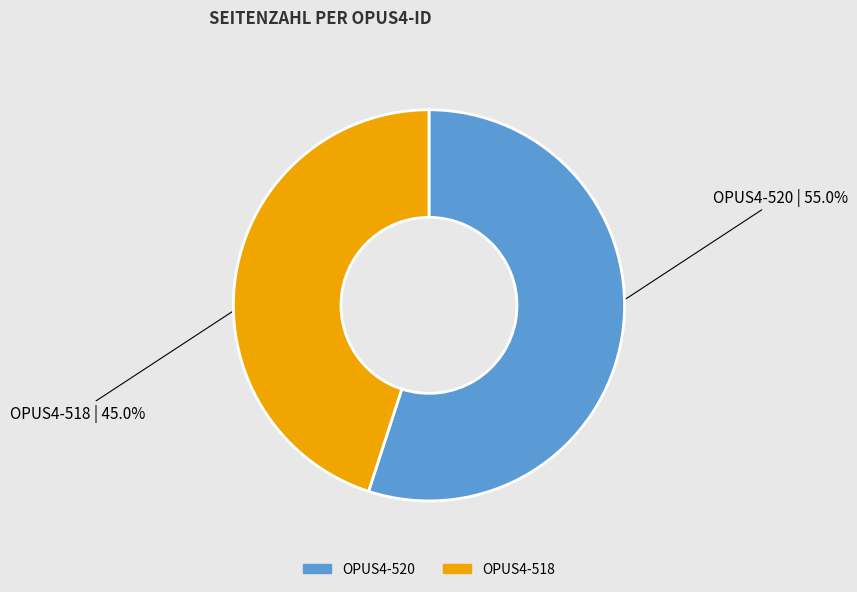

The OPUS4-518 slice represents 45% of the pie. True or false?

True